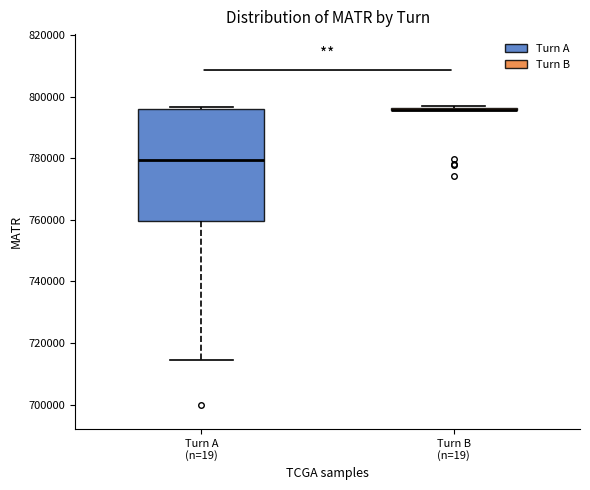

Reading left to right, read every box against the y-axis: the position of its median line, the range the box covers, and the ends of its whiskers. The values are not printed on the chart, so give them approximately, as read against the axis.

Turn A (n=19): median 780000, box 760000 to 796000, whiskers 714000 to 796000
Turn B (n=19): box collapsed to a line at 796000, whiskers 796000 to 798000